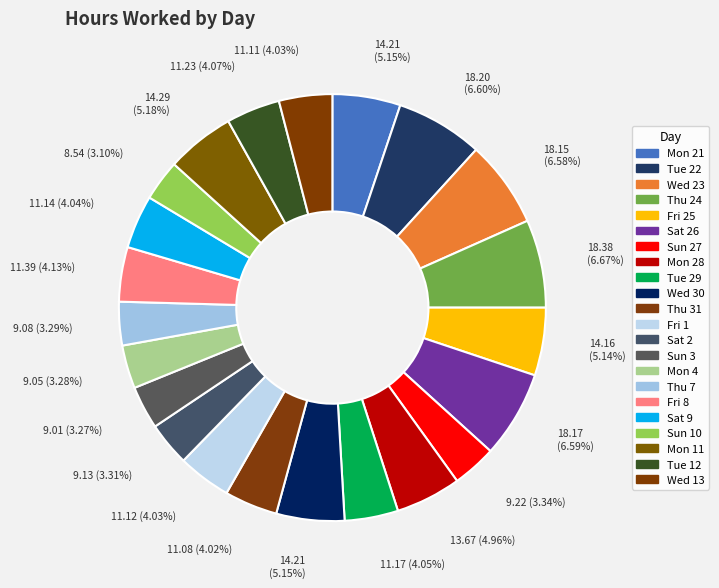

How many slices are in this pie chart?

22